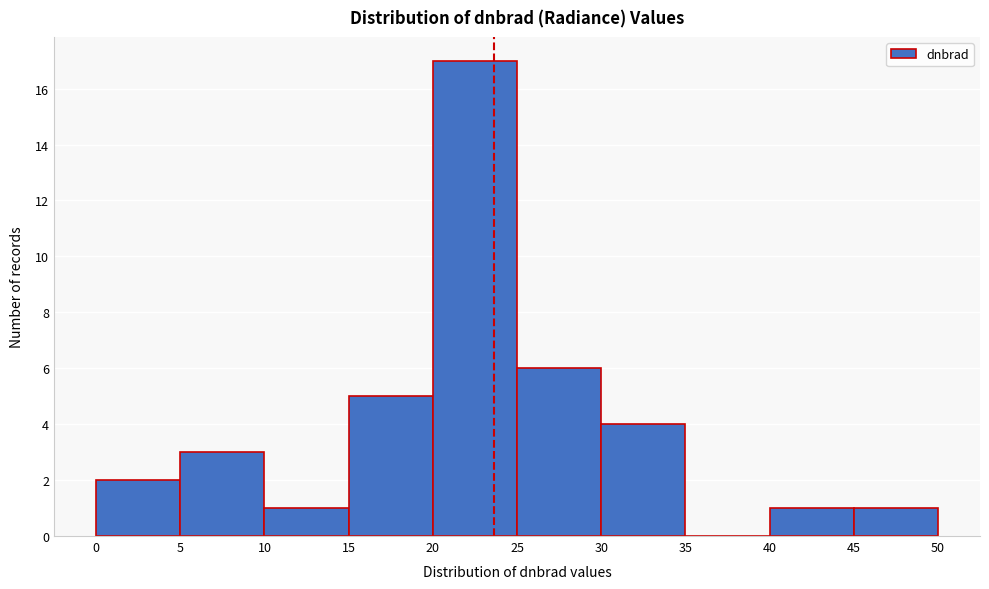

Reading left to right, transcribe this chart: for each bar, give the range it covers on the x-axis and its height. The values are not printed on the chart, so give them approximately, as read against the axis.

0 to 5: 2
5 to 10: 3
10 to 15: 1
15 to 20: 5
20 to 25: 17
25 to 30: 6
30 to 35: 4
35 to 40: 0
40 to 45: 1
45 to 50: 1